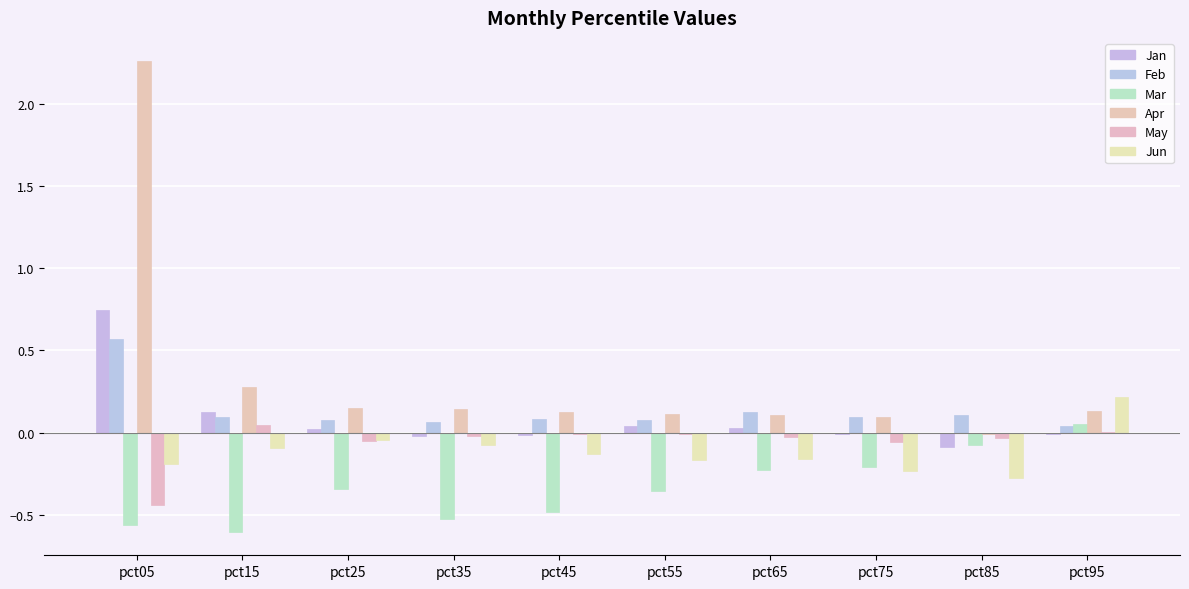

True or false: Apr has a value of 0.1 at pct75.

True